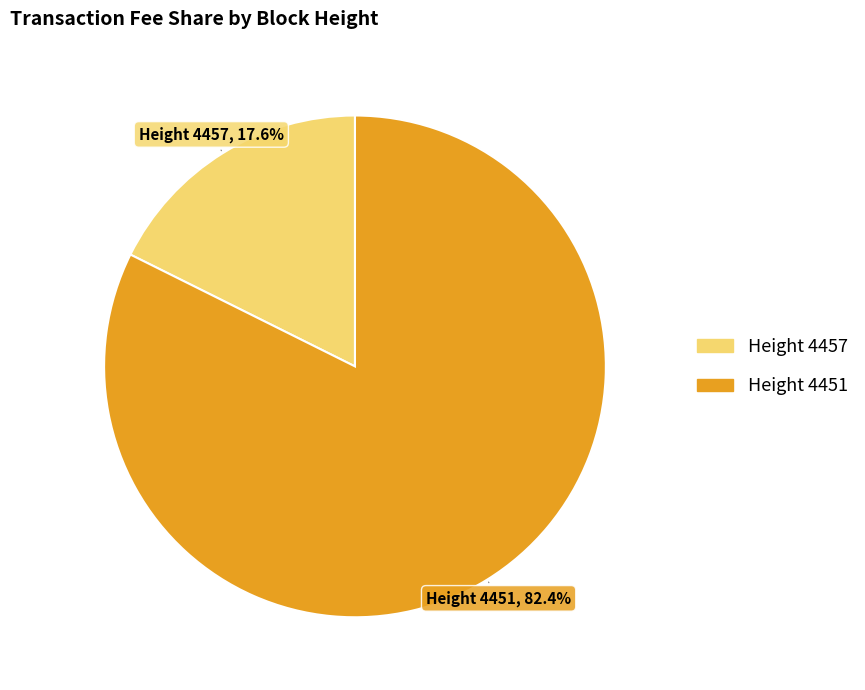

Does Height 4451 account for over 50% of the chart?

Yes